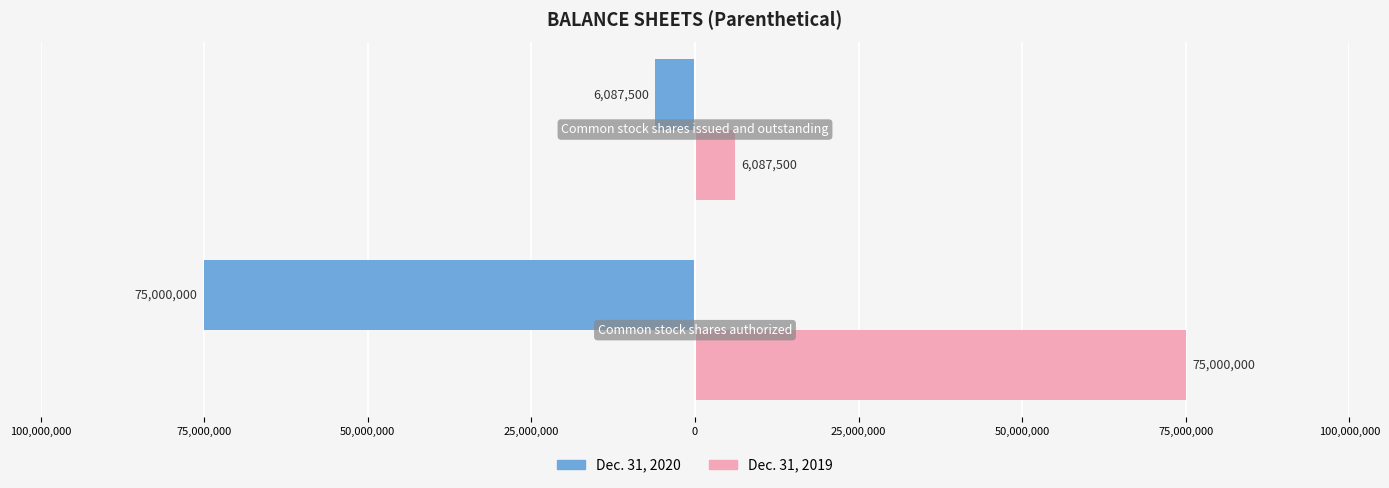

How many Dec. 31, 2020 values are between -75000000 and -6087500?

2